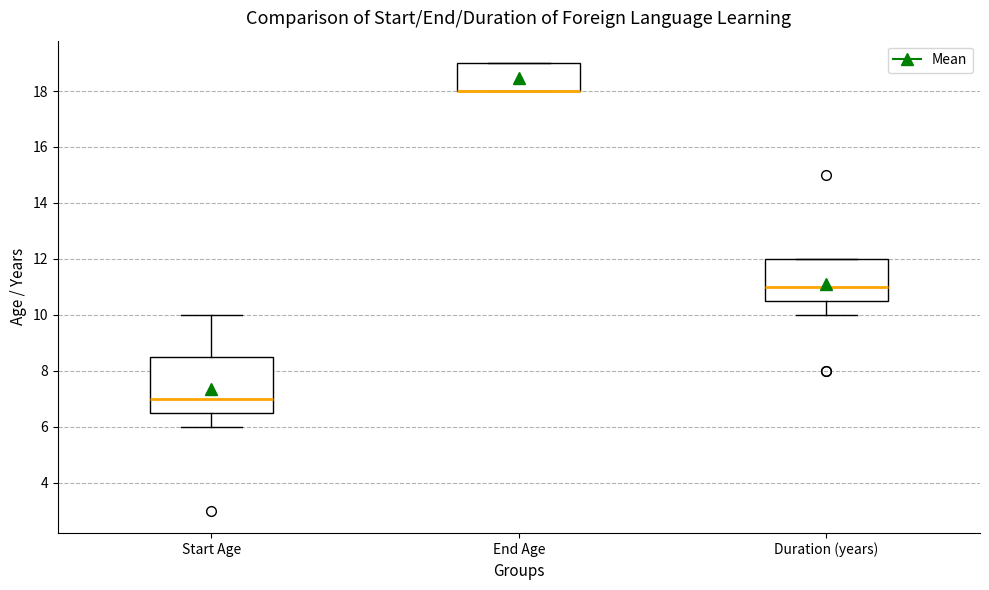

Reading left to right, read every box against the y-axis: the position of its median line, the range the box covers, and the ends of its whiskers. The values are not printed on the chart, so give them approximately, as read against the axis.

Start Age: median 7.0, box 6.6 to 8.6, whiskers 6.0 to 10.0
End Age: median 18.0 (drawn on the box's lower edge), box 18.0 to 19.0, whiskers 18.0 to 19.0
Duration (years): median 11.0, box 10.6 to 12.0, whiskers 10.0 to 12.0